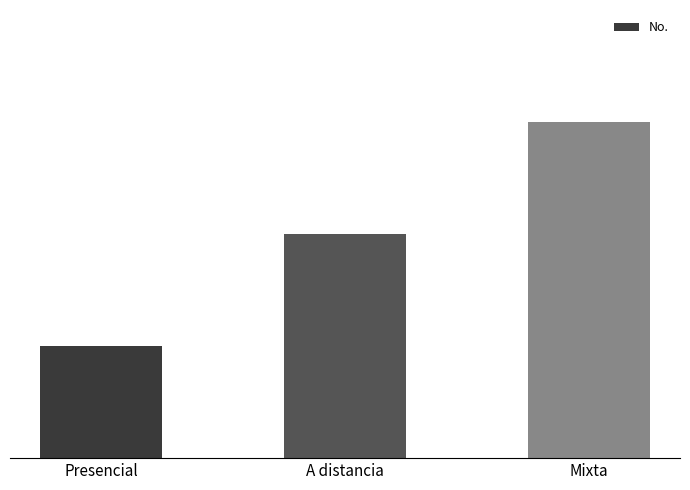

The value at Presencial is 1. True or false?

True